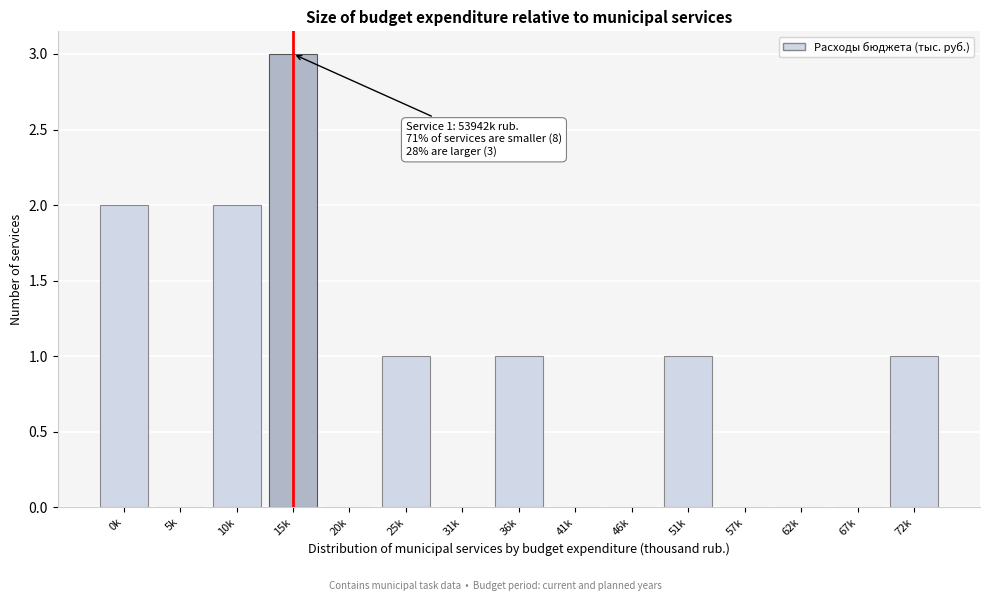

Reading right to left, list all the values displayed in this chart.

72k=1	67k=0	62k=0	57k=0	51k=1	46k=0	41k=0	36k=1	31k=0	25k=1	20k=0	15k=3	10k=2	5k=0	0k=2